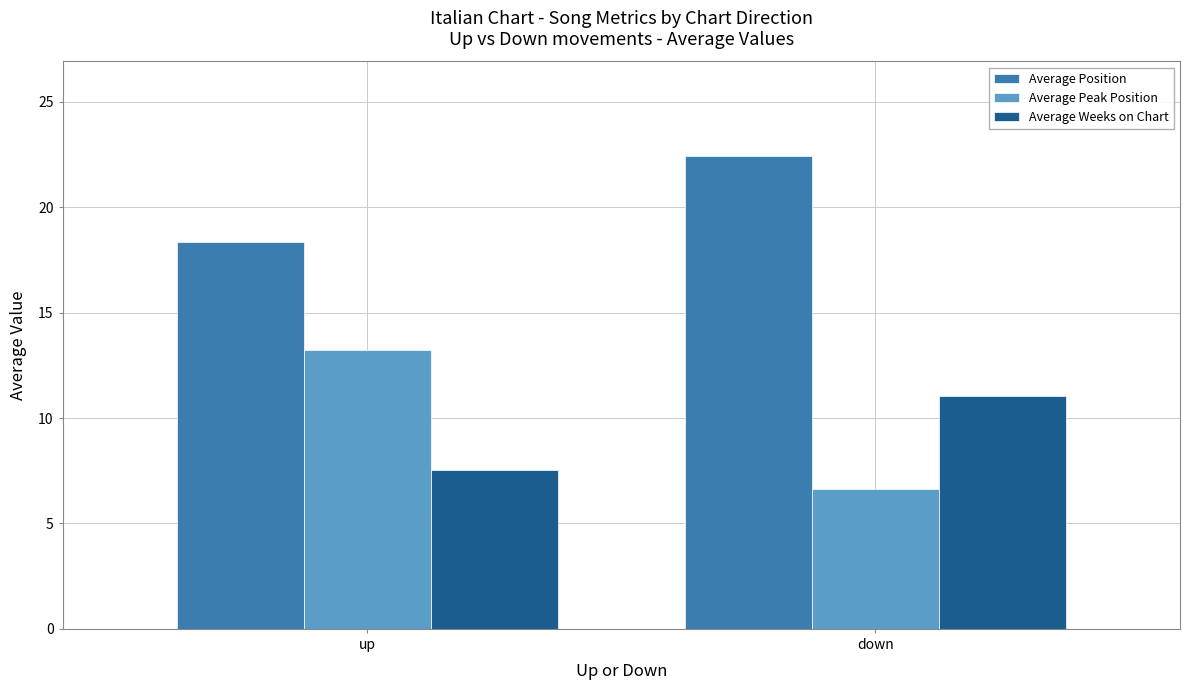

What is the value of the Average Peak Position bar at the 2nd from the left?

6.6